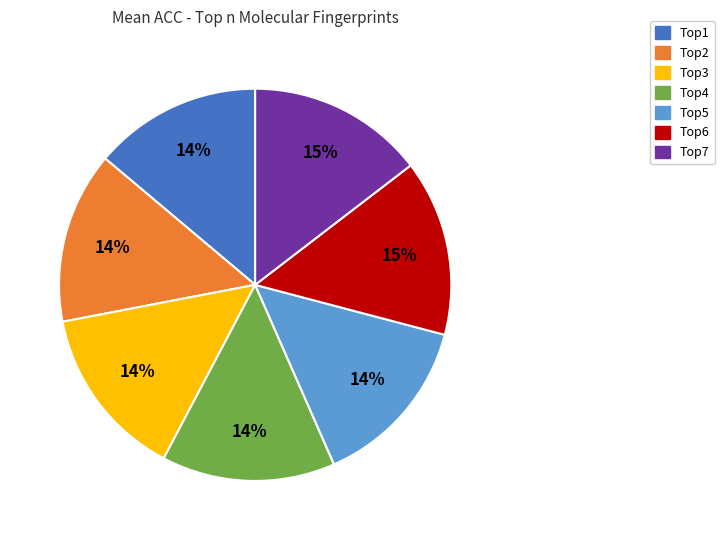

To the nearest percent, what portion does Top5 represent?

14%